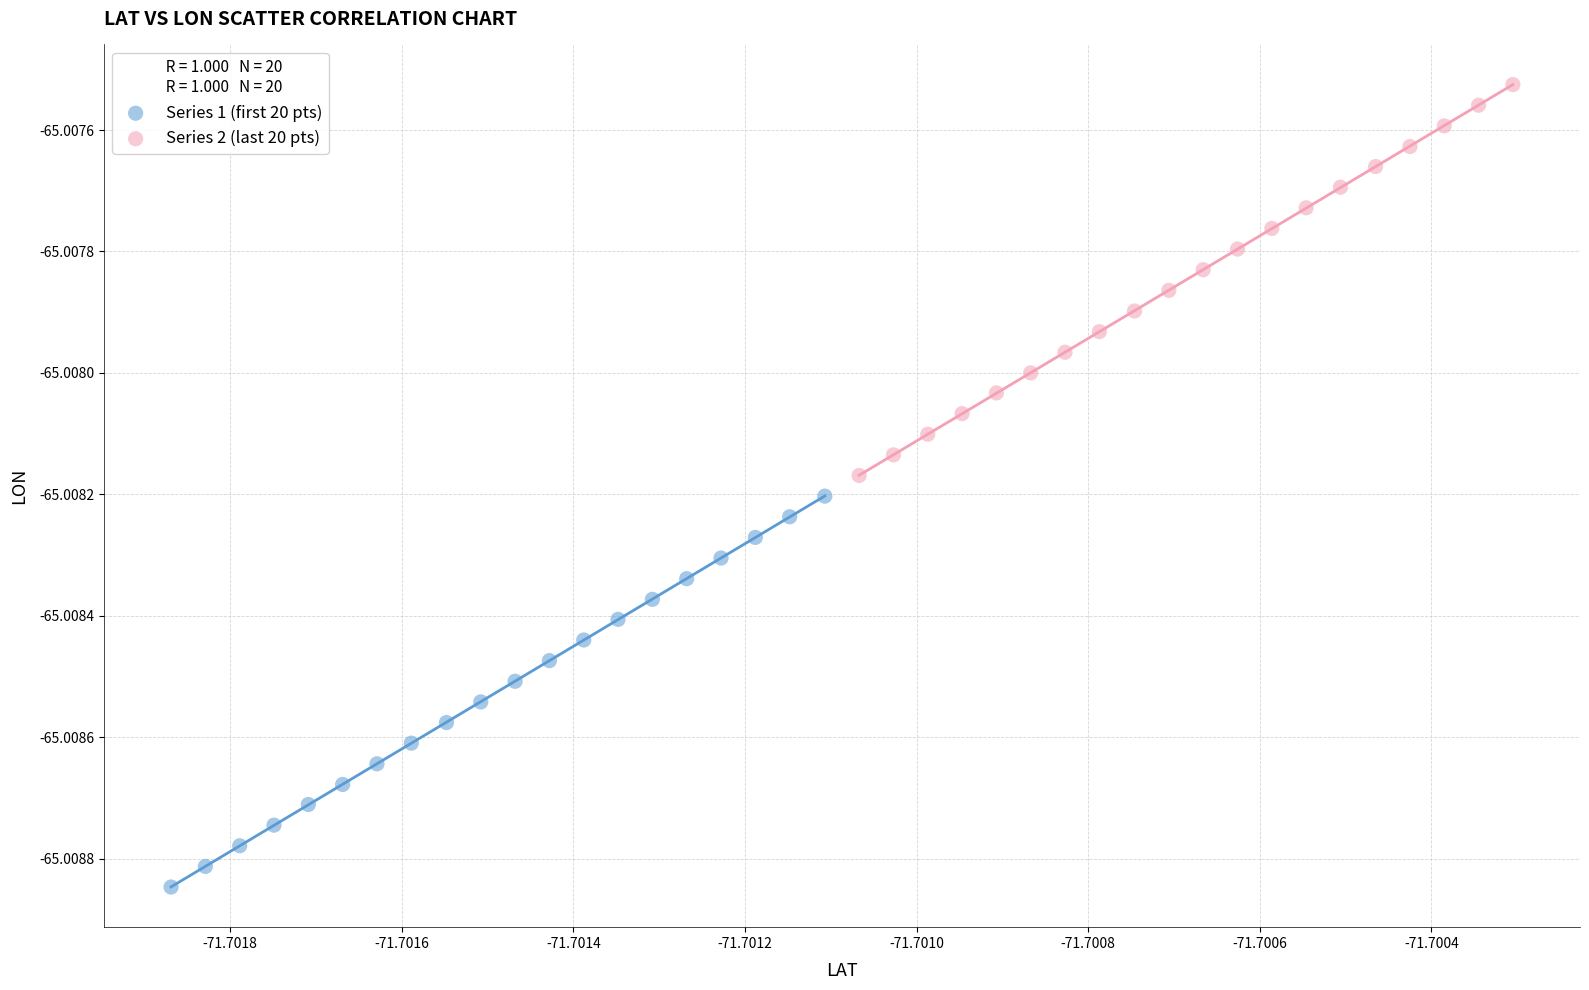

Which series reaches the maximum Y coordinate?

Series 2 (last 20 pts)